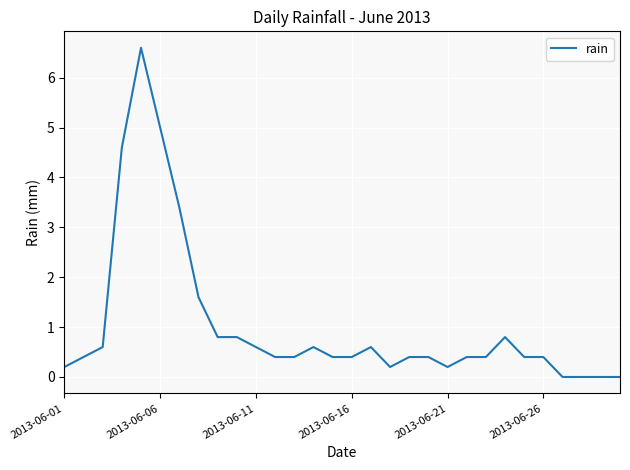

How many lines are shown in the chart?

1